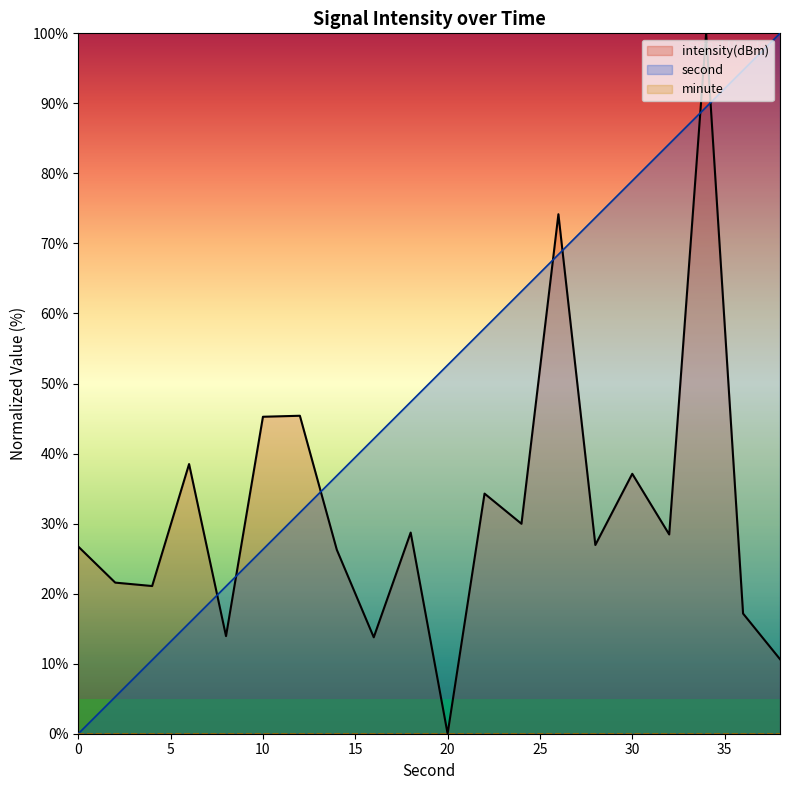

Rank the series by their average value, from lowest to highest.

intensity, second